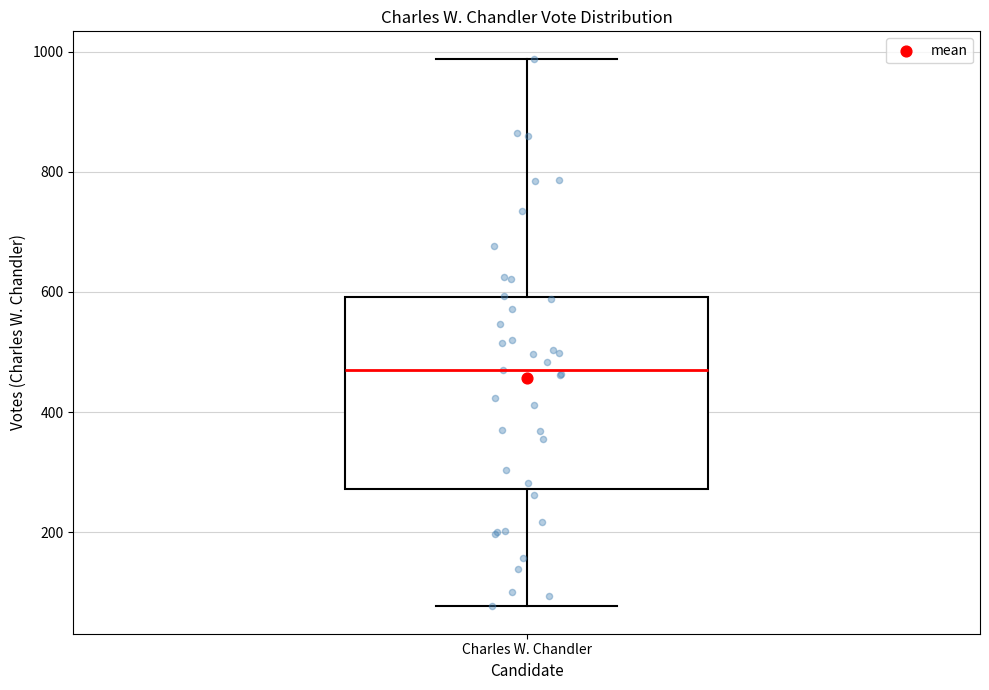

Transcribe this box plot: give where the median line is, the range the box spans, and where the two whiskers end, as read against the y-axis. The values are not printed on the chart, so give them approximately, as read against the axis.

median 480, box 280 to 600, whiskers 80 to 980